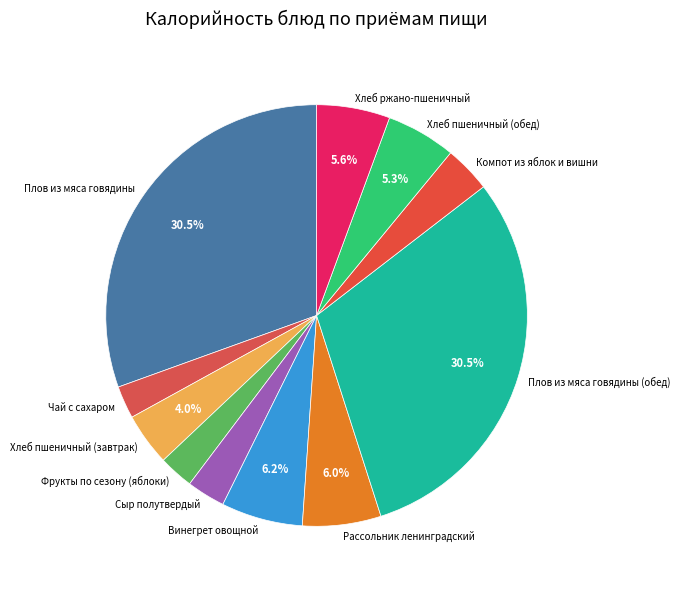

Is Винегрет овощной the majority of the pie?

No